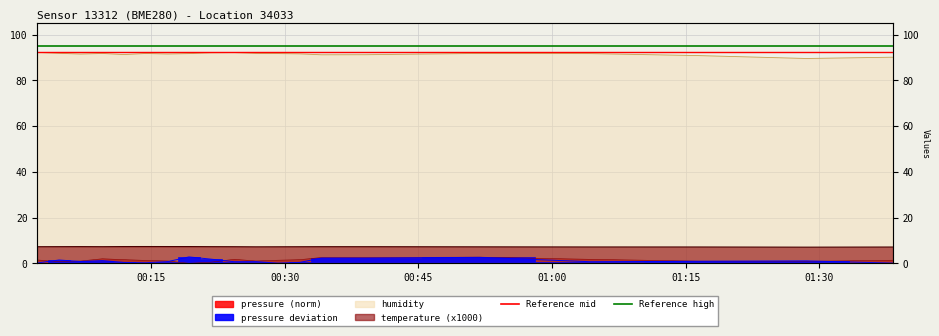

True or false: Reference high has a value of 146.3 at 00:15.

False